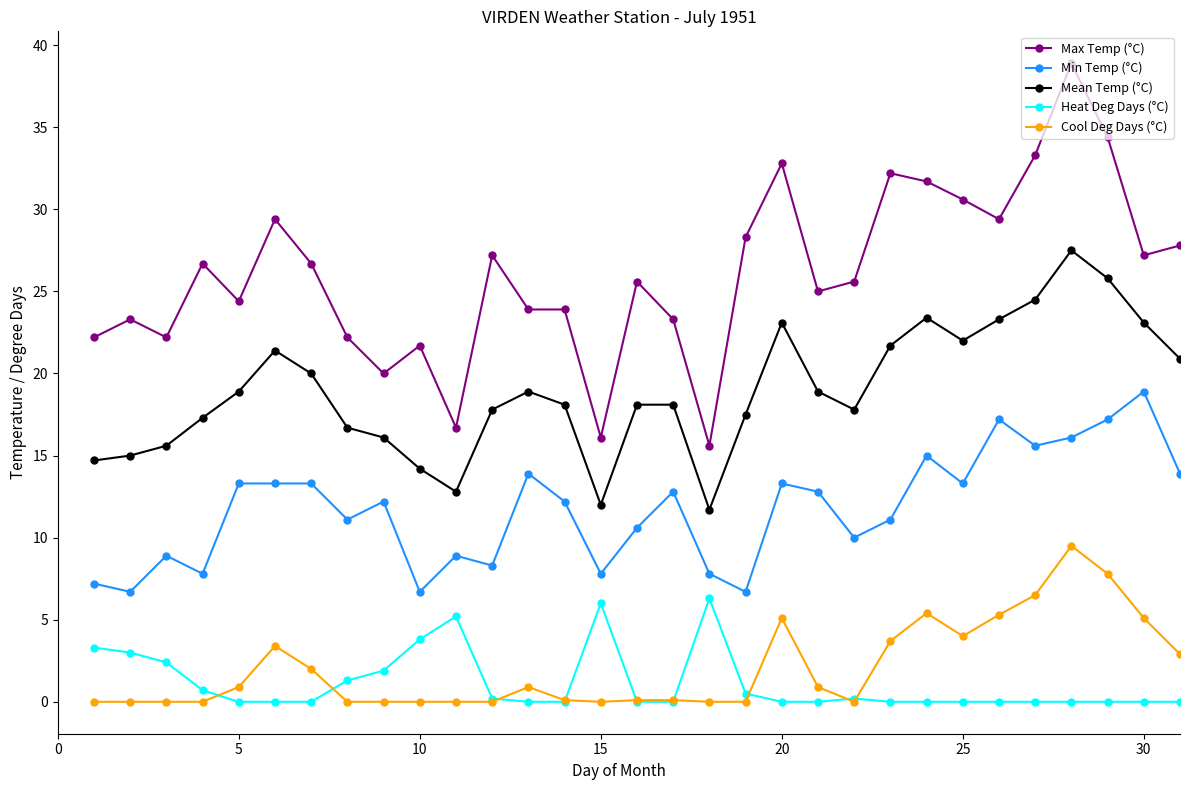

Which series has the widest spread of values?

Max Temp (°C)